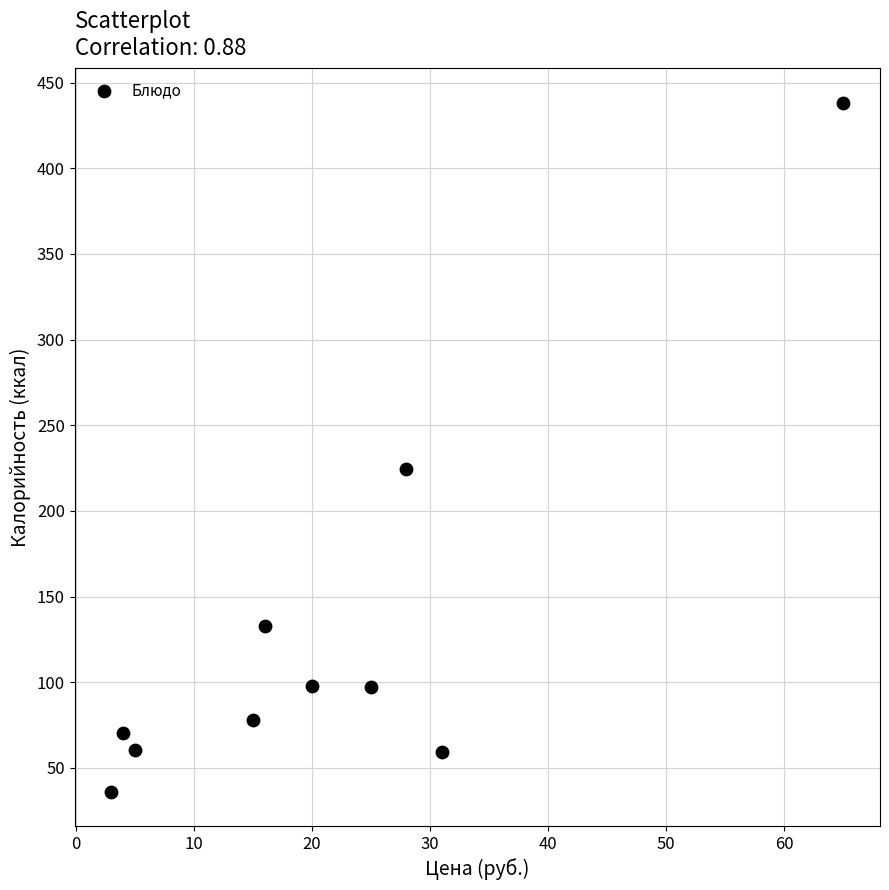

What Y value in the scatter plot is closest to 237?

224.3